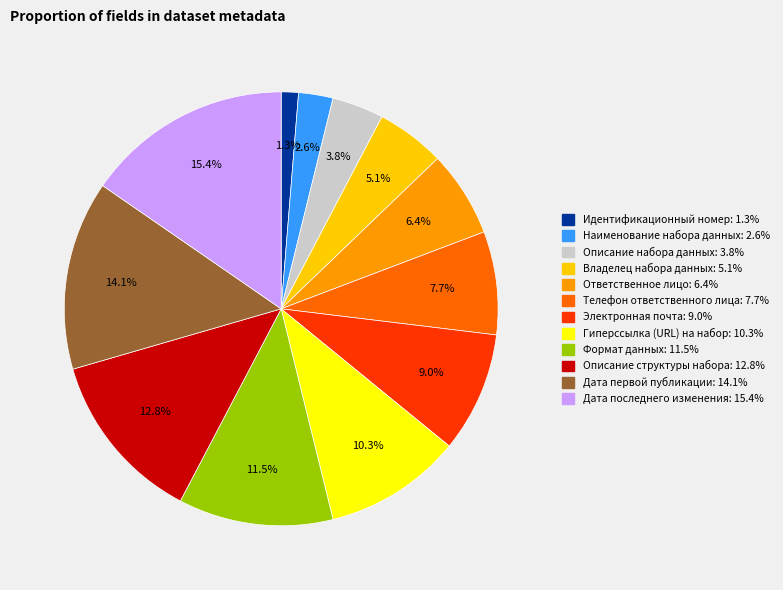

To the nearest percent, what is the difference between the largest and smallest slice percentages?

14%